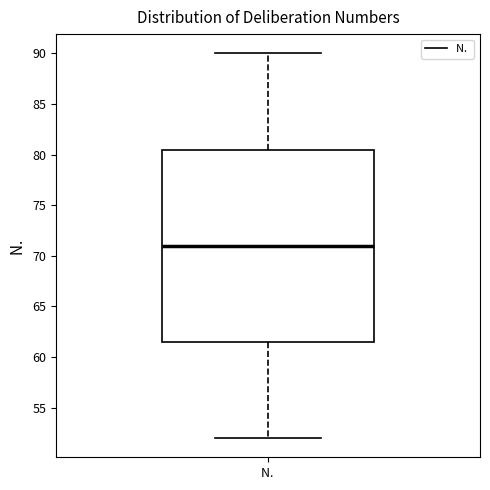

Where is the lower edge of the box for N. on the y-axis? The values are not printed on the chart, so give them approximately, as read against the axis.

61.5